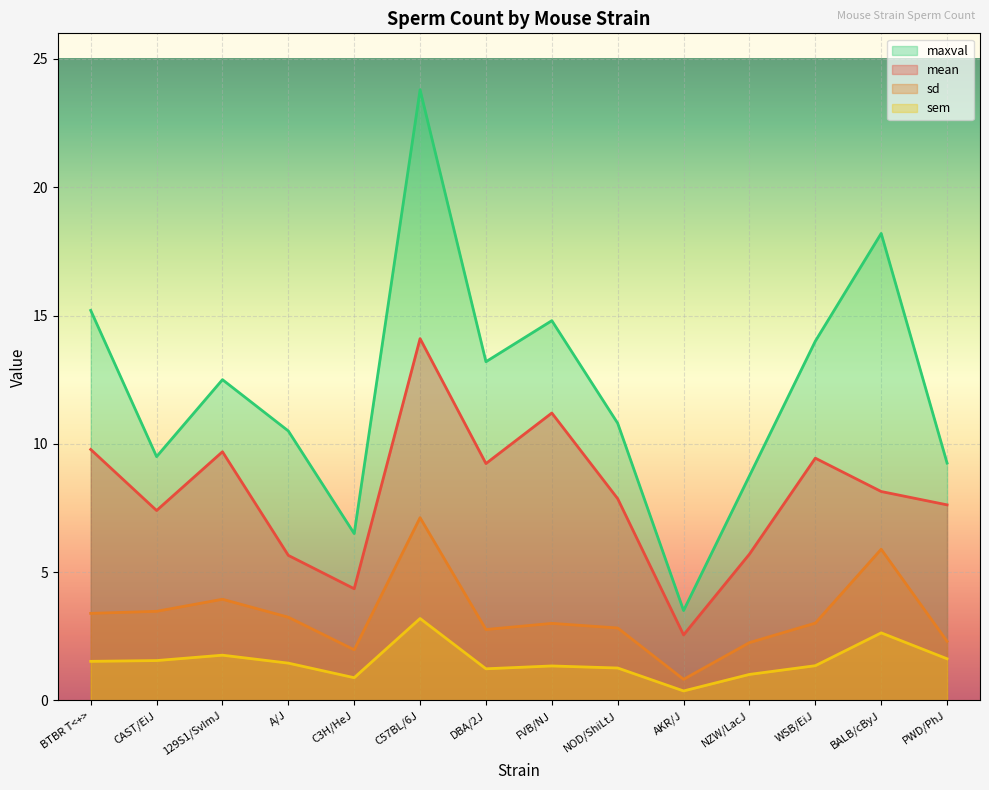

How many data points in mean are less than 8?

7